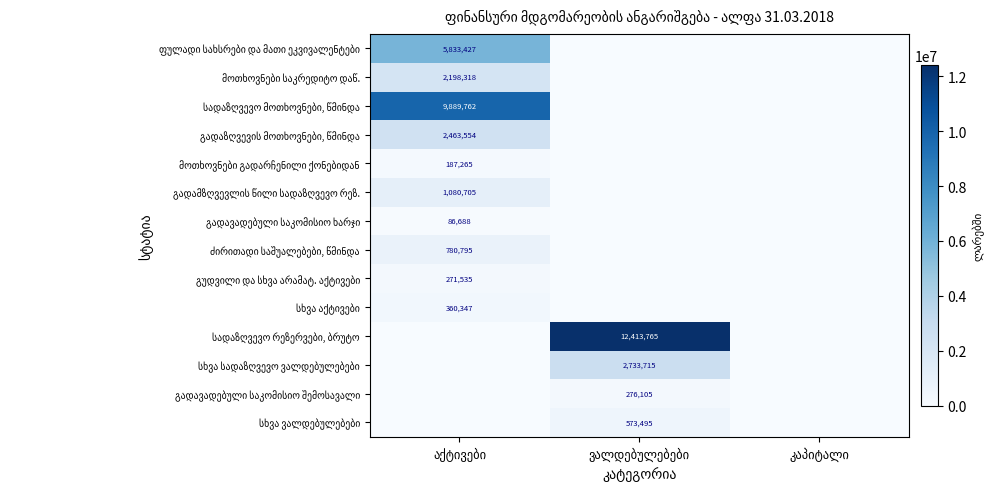

Count the number of data series in this chart.

14